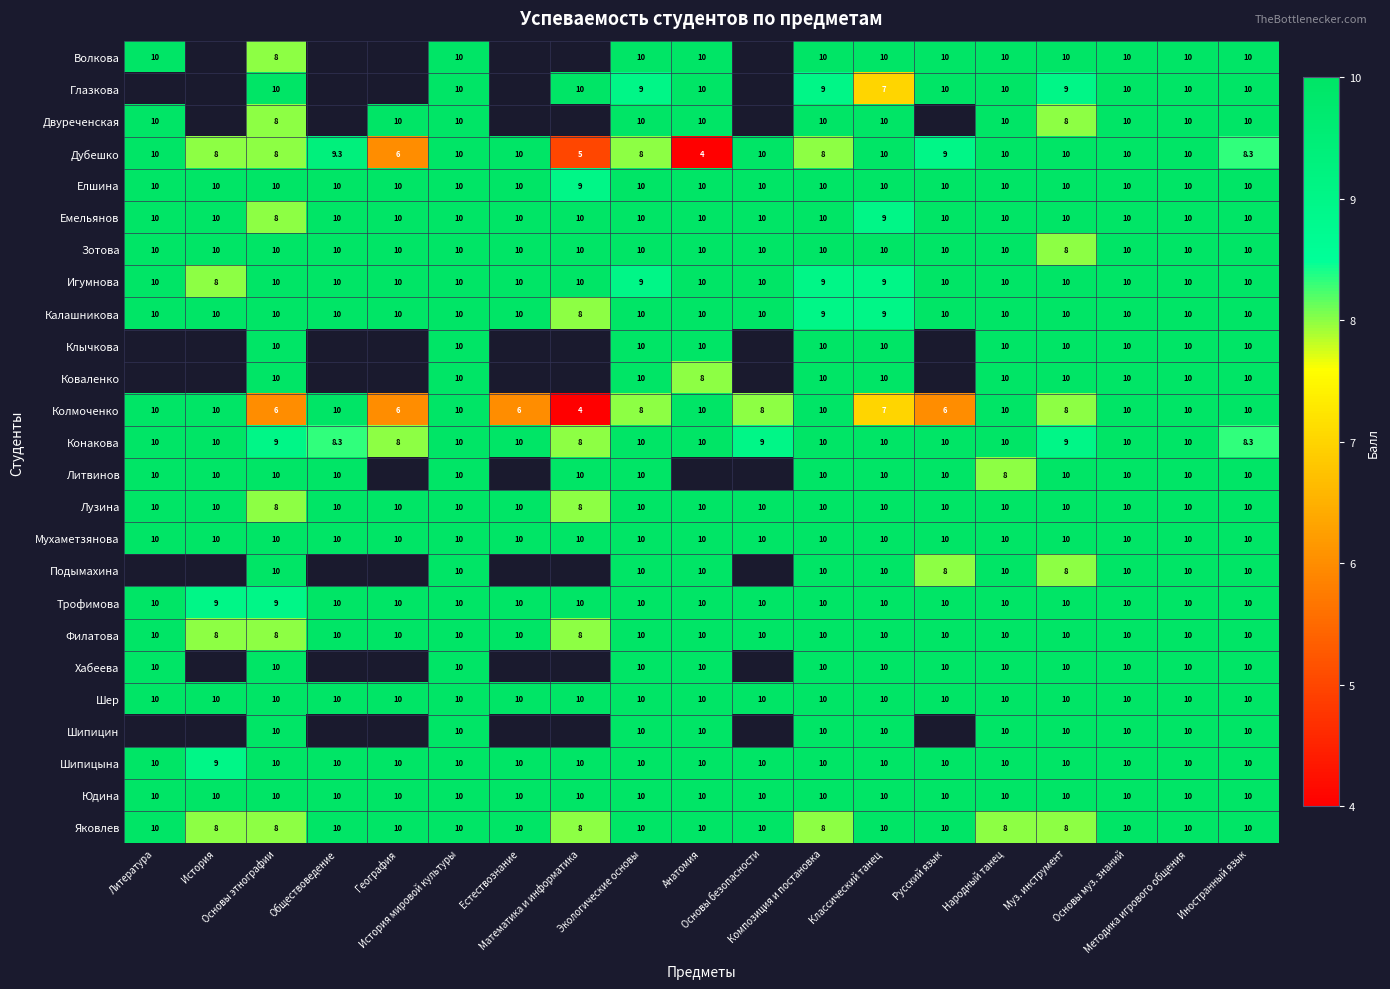

Count the number of categories in the chart.

19